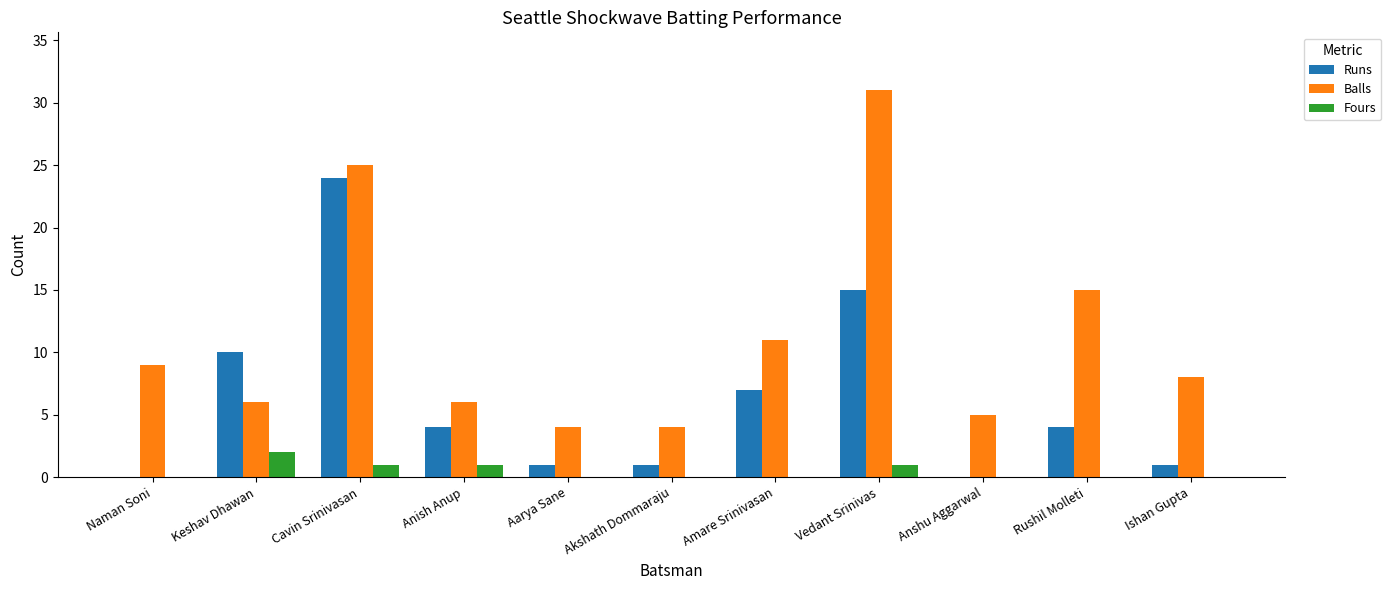

The value of Balls at Anish Anup is 6. True or false?

True